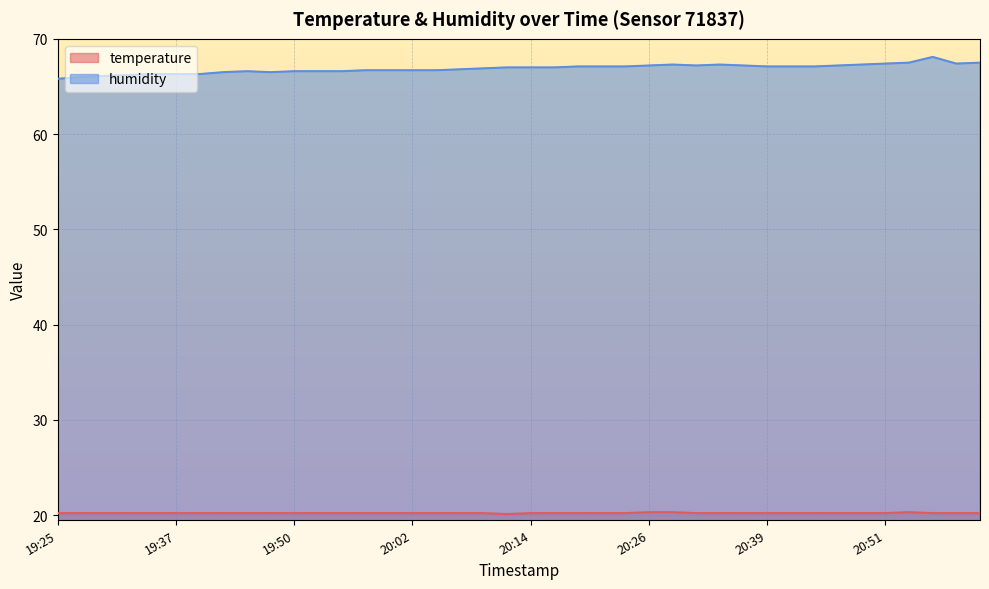

True or false: temperature and humidity cross at least once.

False